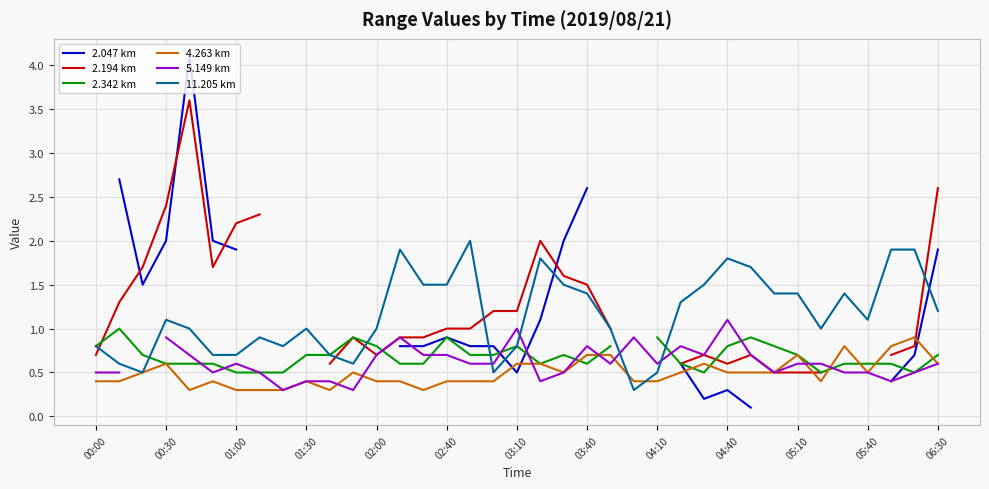

In 2.194 km, how many points are lower than both neighbors (excluding endpoints)?

3